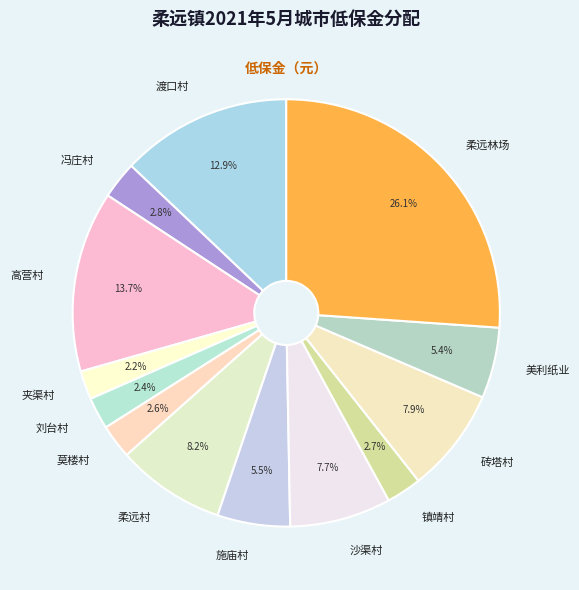

To the nearest percent, what is the combined percentage of 砖塔村 and 渡口村?

21%